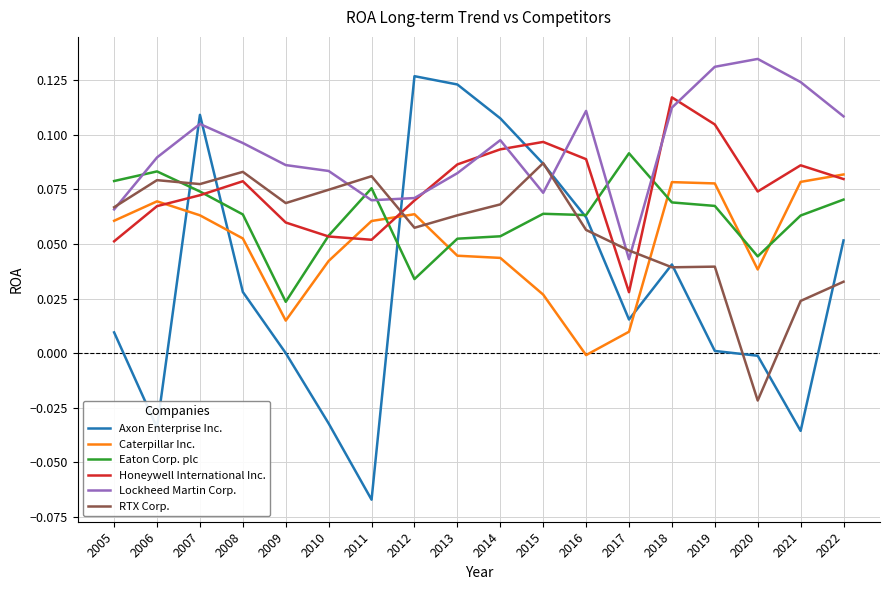

Which series has the widest spread of values?

Axon Enterprise Inc.